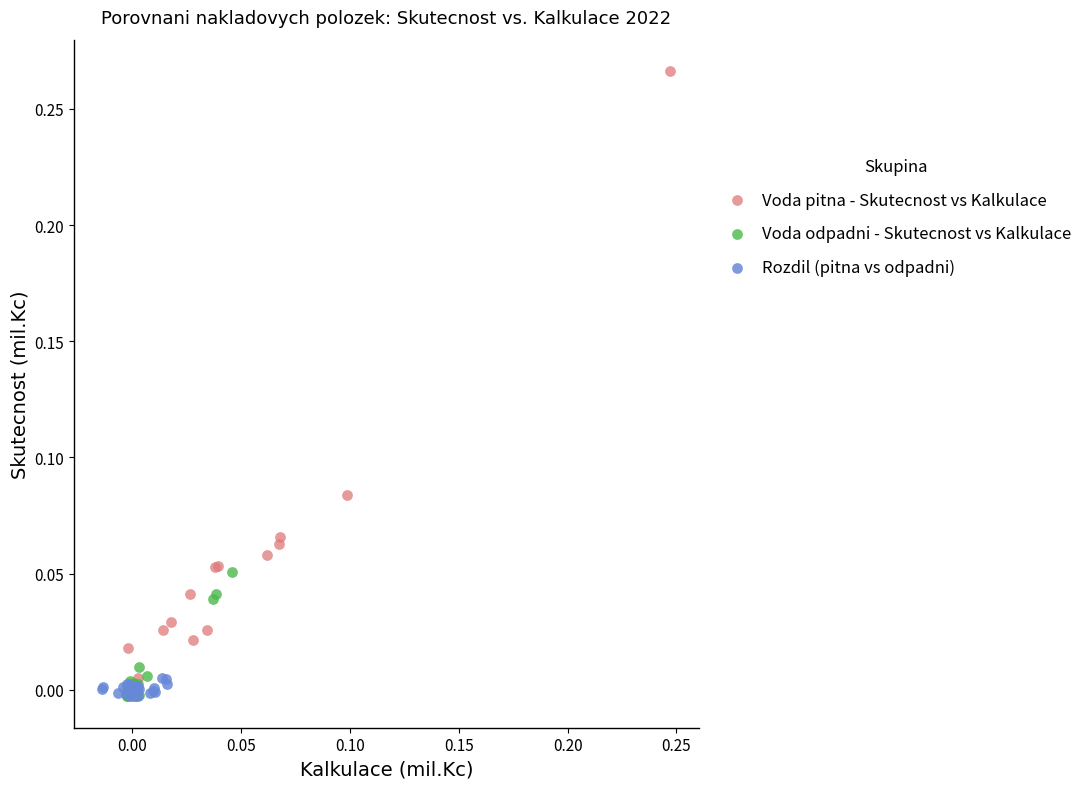

What are all the series names shown in the legend?

Voda pitna - Skutecnost vs Kalkulace, Voda odpadni - Skutecnost vs Kalkulace, Rozdil (pitna vs odpadni)